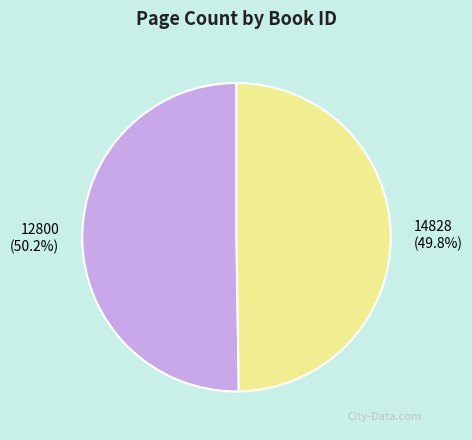

Is there a majority slice in this chart?

Yes